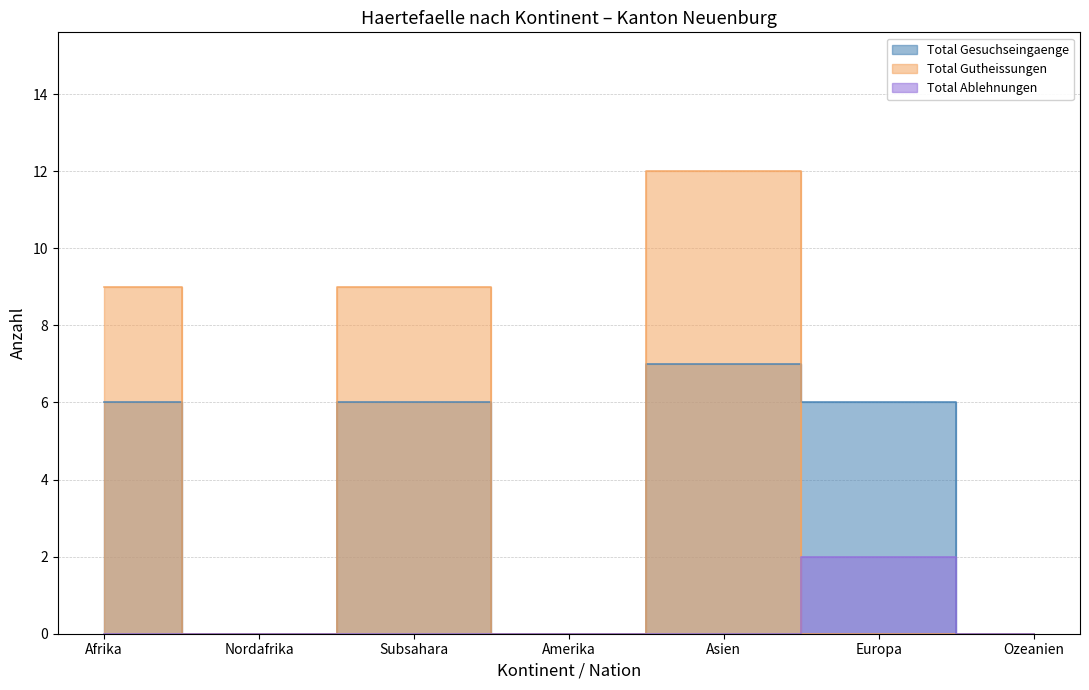

What is the label of the 6th point from the left?

Europa